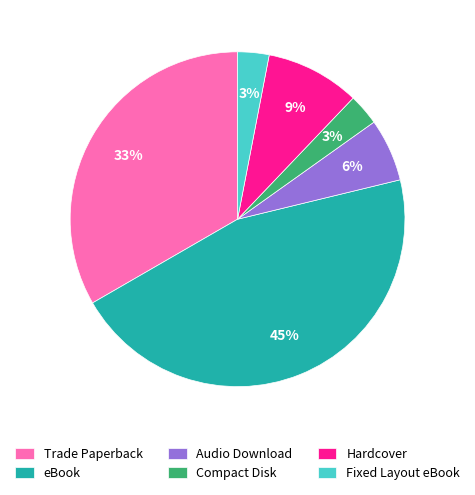

How many segments does this pie chart have?

6